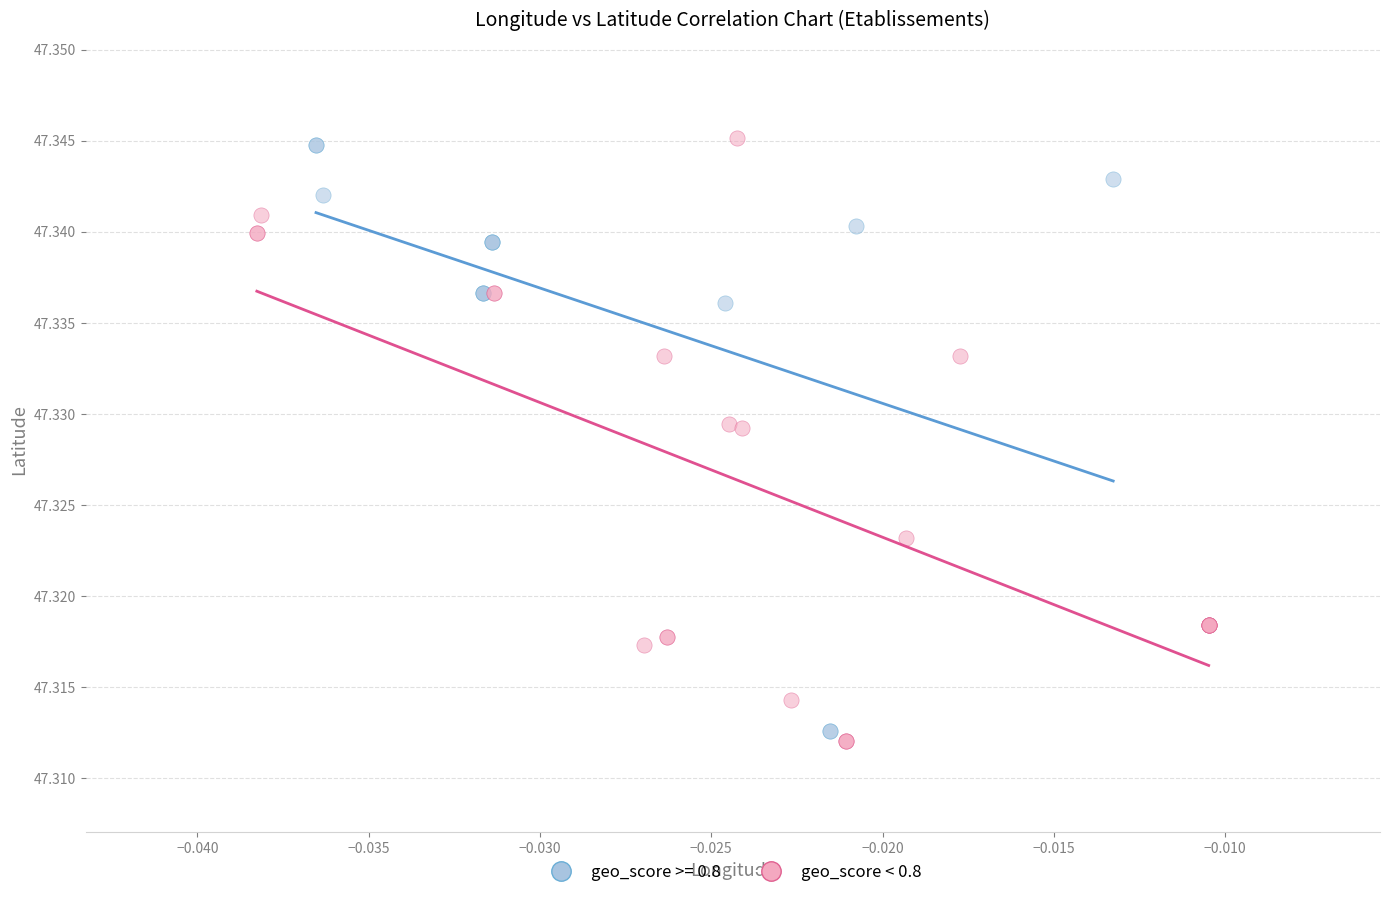

What are all the series names shown in the legend?

geo_score >= 0.8, geo_score < 0.8